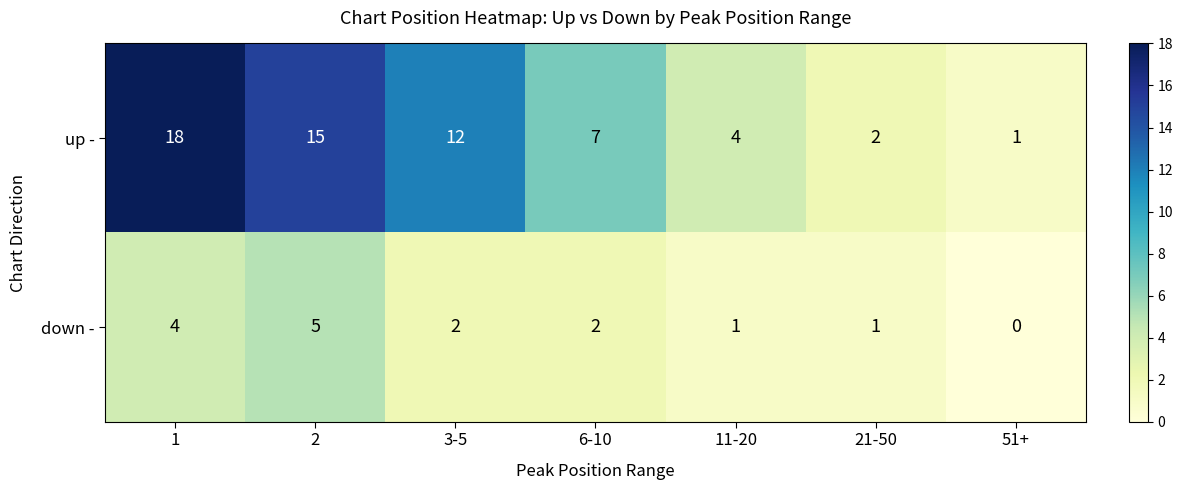

What is the total value across all series at 21-50?

3